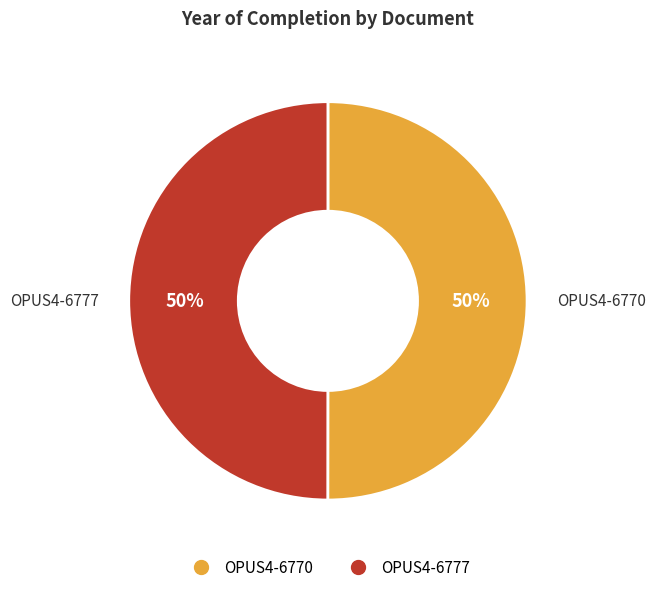

True or false: OPUS4-6777 accounts for 62% of the total.

False